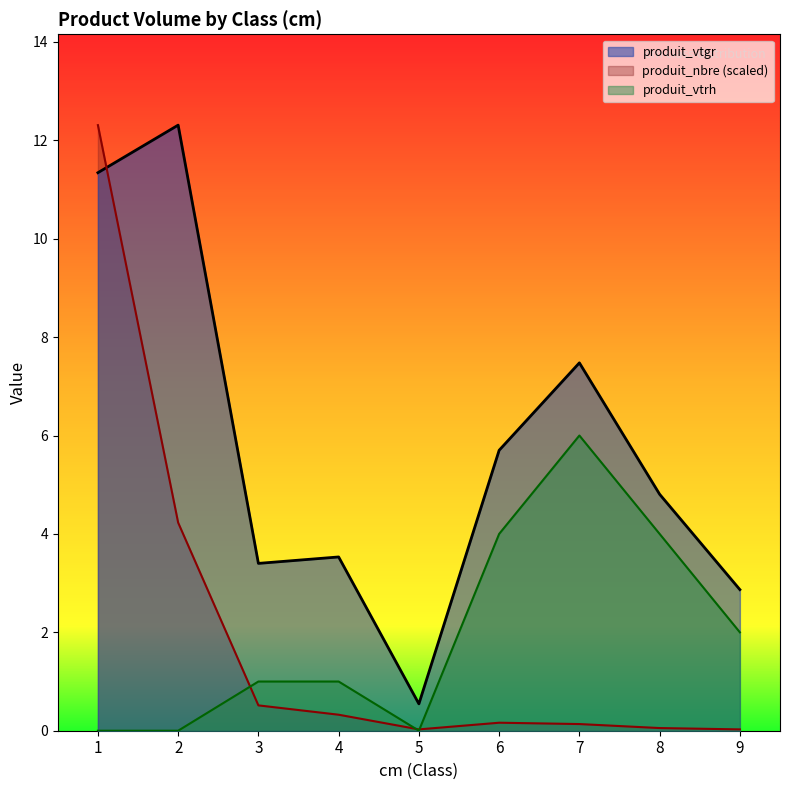

What value does the produit_vtgr series have at 6?

5.7